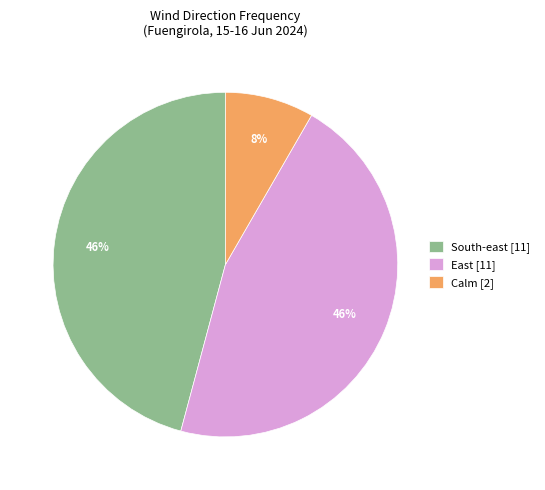

Does Calm [2] represent more than half of the total?

No